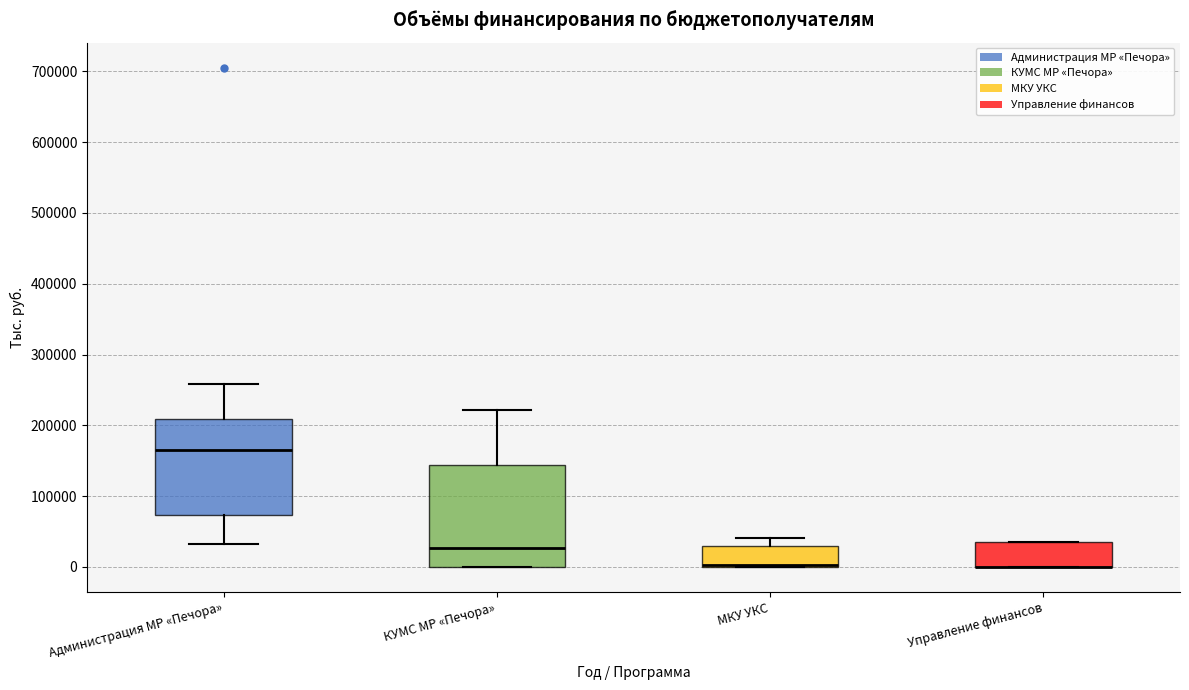

Reading left to right, read every box against the y-axis: the position of its median line, the range the box covers, and the ends of its whiskers. The values are not printed on the chart, so give them approximately, as read against the axis.

Администрация МР «Печора»: median 160000, box 70000 to 210000, whiskers 30000 to 260000
КУМС МР «Печора»: median 30000, box 0 to 140000, whiskers 0 to 220000
МКУ УКС: median 0 (drawn on the box's lower edge), box 0 to 30000, whiskers 0 to 40000
Управление финансов: median 0 (drawn on the box's lower edge), box 0 to 30000, whiskers 0 to 40000